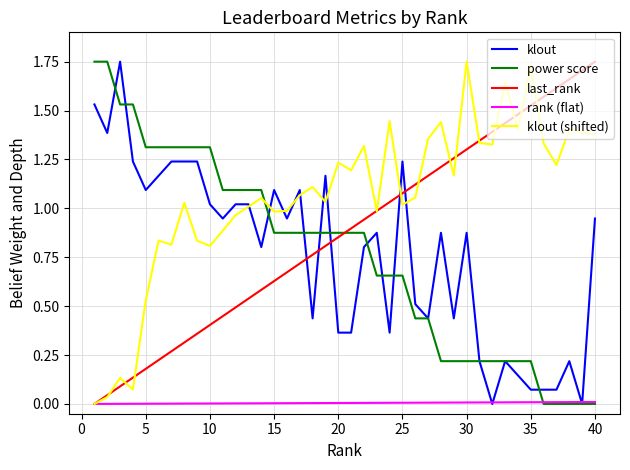

Which series has the largest total across all categories?

klout (shifted)